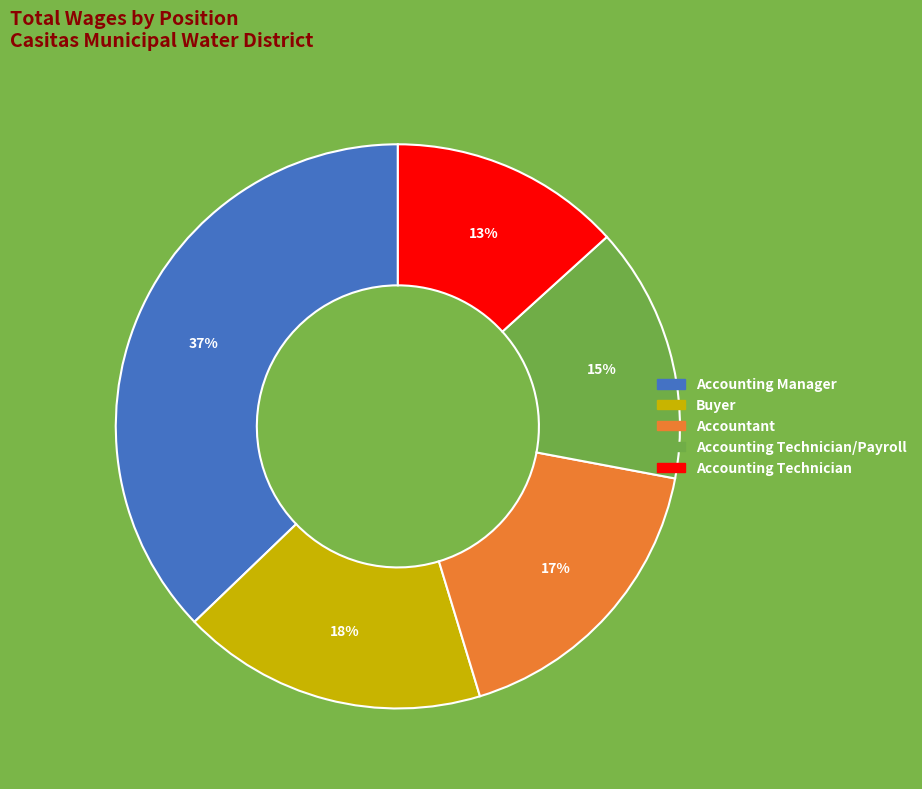

Does any single category account for the majority?

No